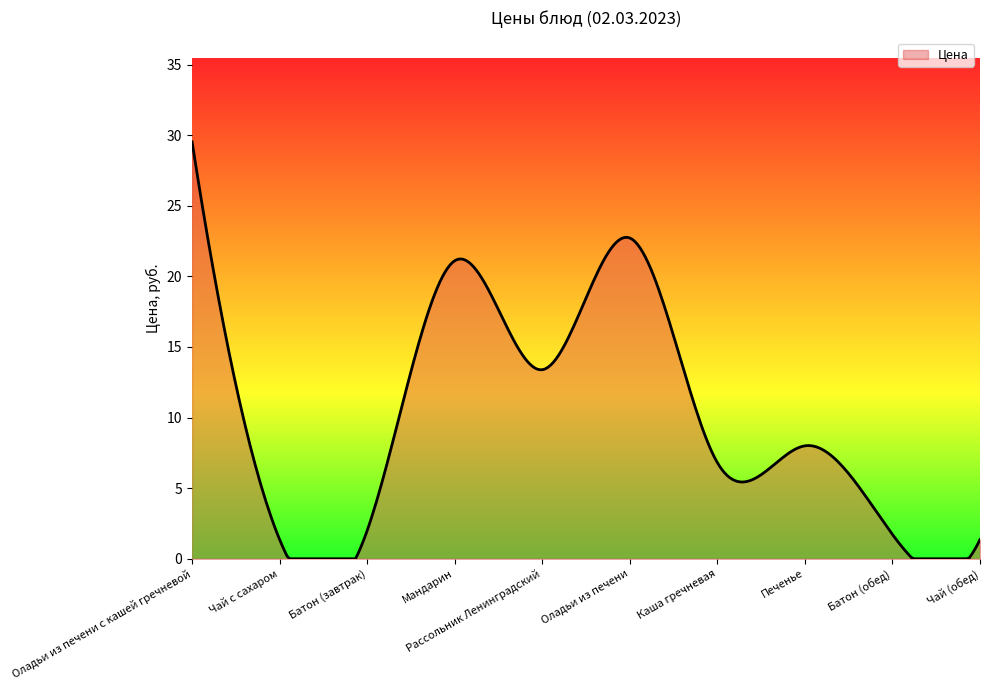

Does the chart have visible grid lines?

No